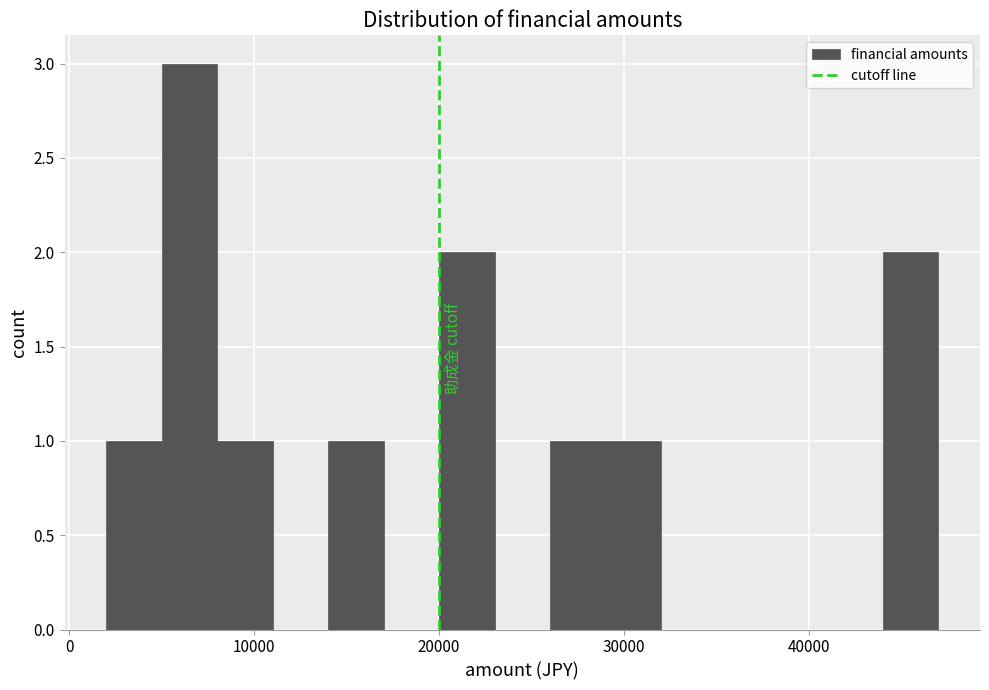

Around what value on the x-axis is the tallest bar? Give the approximate position of its centre, as read against the axis.

7000